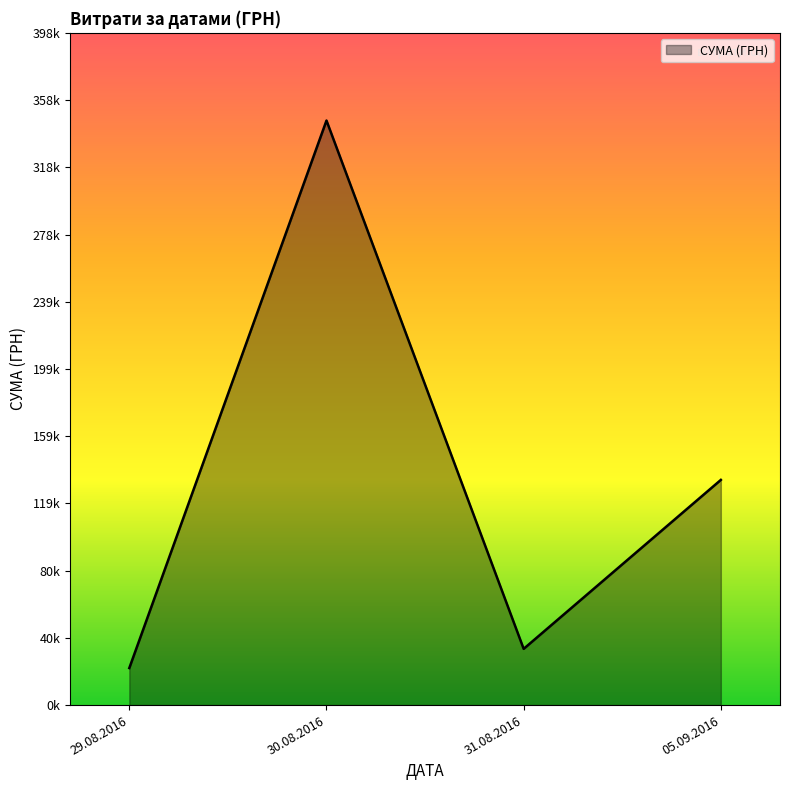

Where is the first local minimum?

31.08.2016